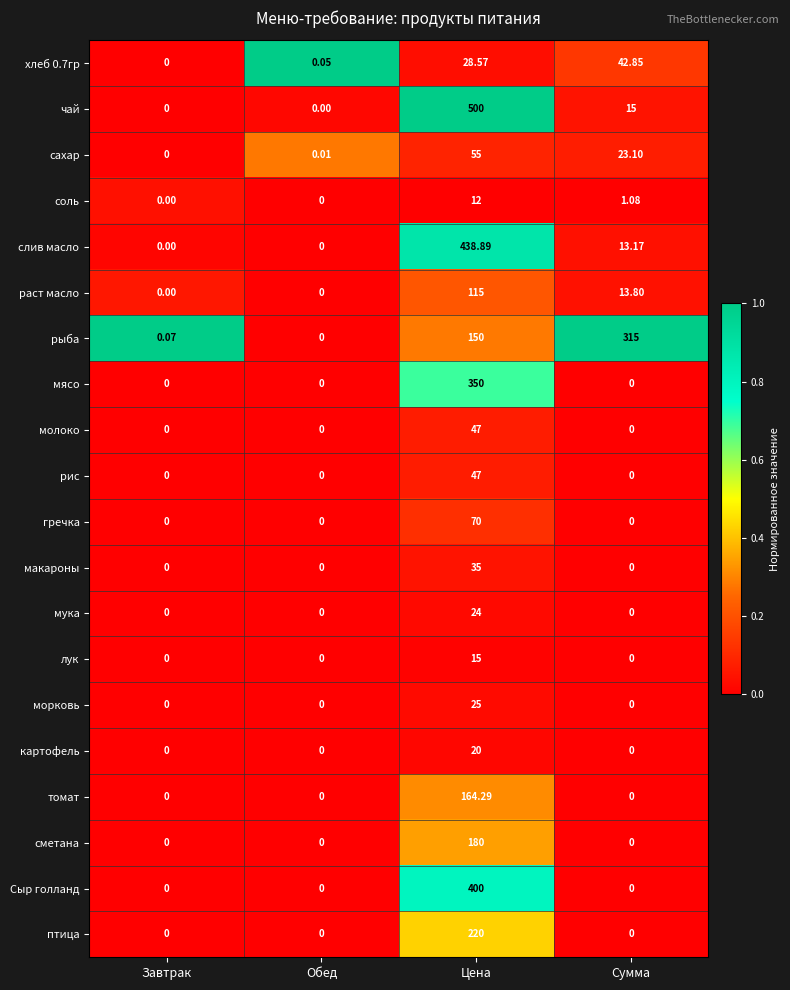

At which label is хлеб 0.7гр closest to 21?

Цена